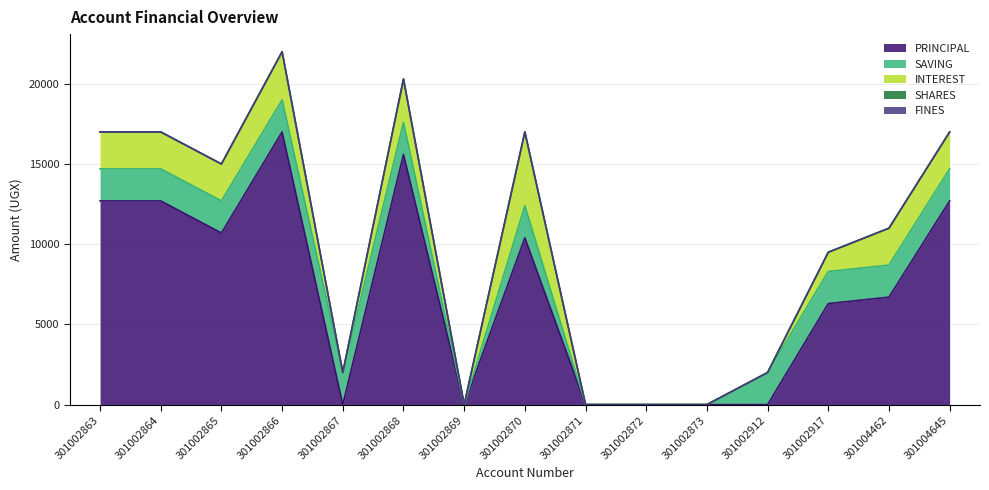

Rank the categories by FINES value from lowest to highest.

301002863, 301002864, 301002865, 301002866, 301002867, 301002868, 301002869, 301002870, 301002871, 301002872, 301002873, 301002912, 301002917, 301004462, 301004645